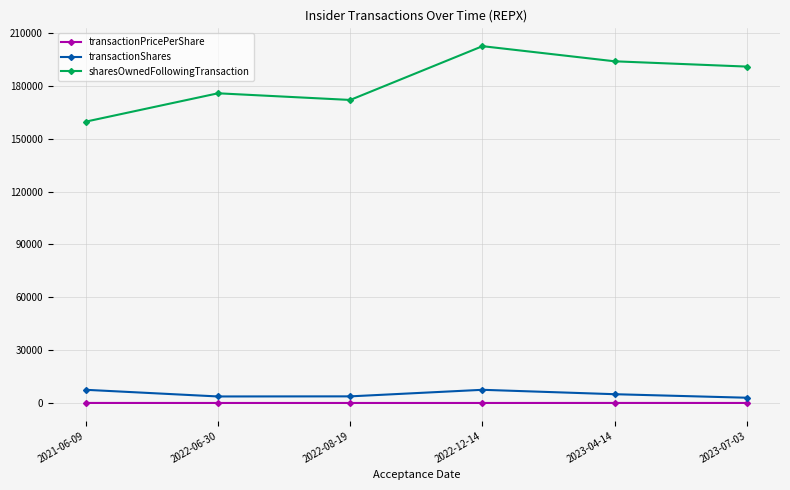

What is the difference between the maximum and minimum values in the transactionShares series?

4500.0